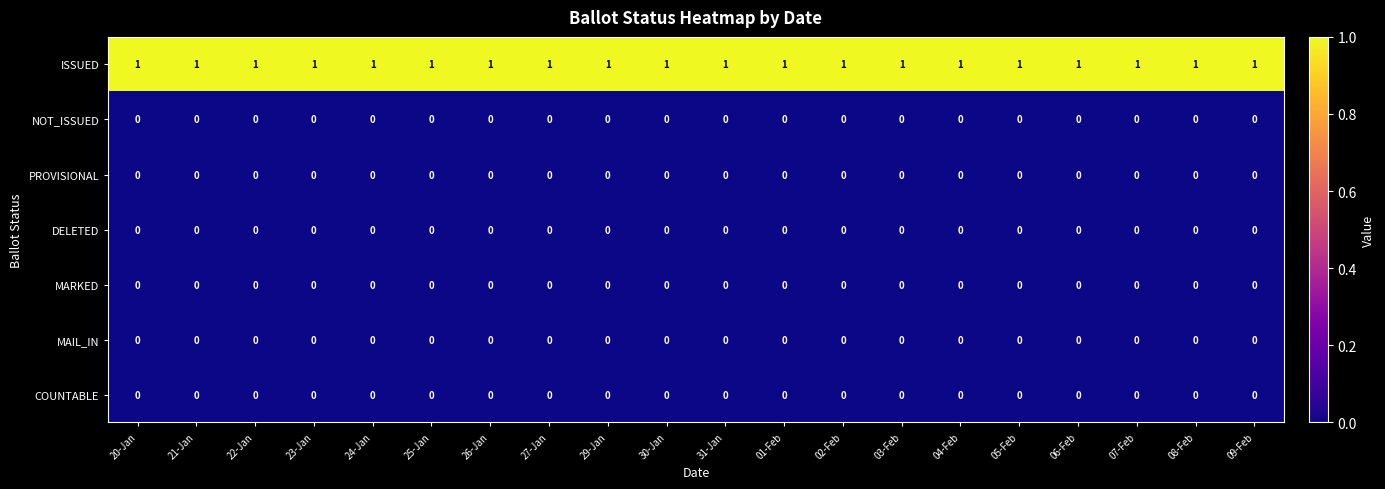

What is the sum of all ISSUED values?

20